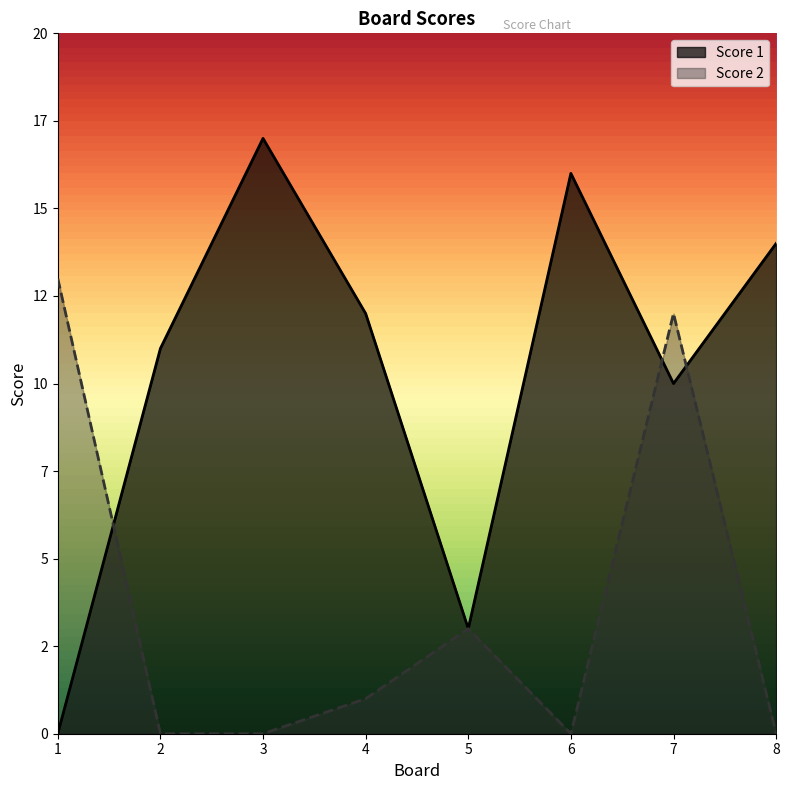

Between which two adjacent categories do Score 1 and Score 2 first intersect?

1 and 2